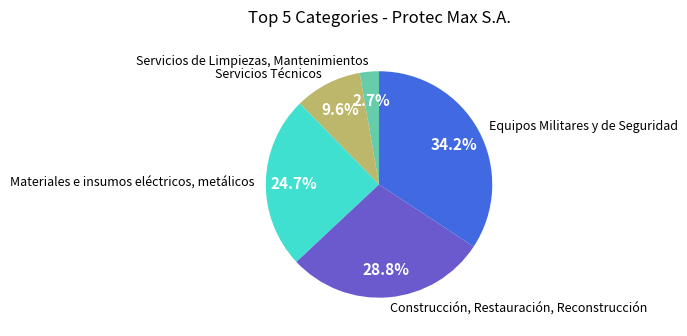

To the nearest percent, what portion does Equipos Militares y de Seguridad represent?

34%